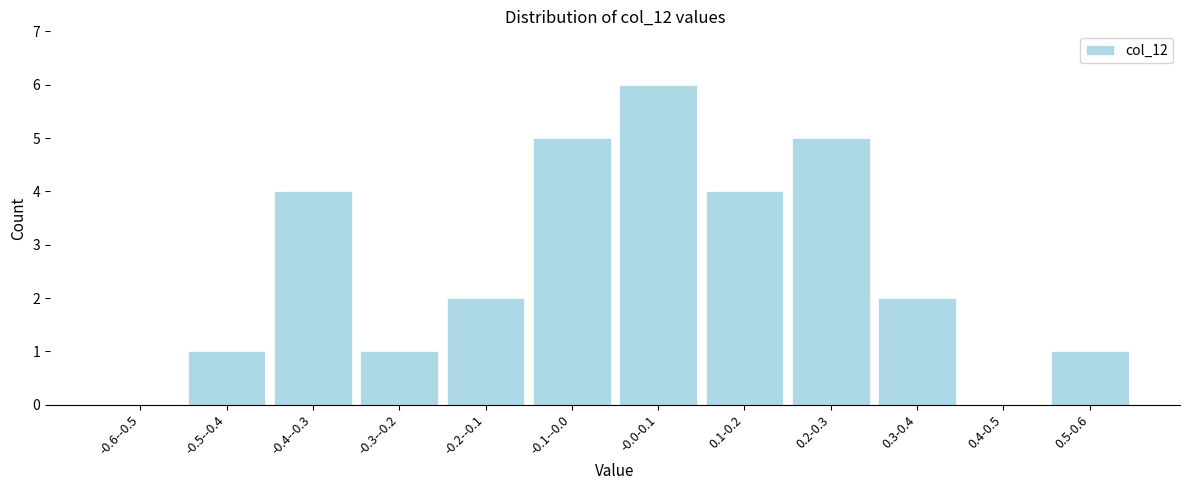

Reading left to right, list all the values displayed in this chart.

-0.6--0.5=0	-0.5--0.4=1	-0.4--0.3=4	-0.3--0.2=1	-0.2--0.1=2	-0.1--0.0=5	-0.0-0.1=6	0.1-0.2=4	0.2-0.3=5	0.3-0.4=2	0.4-0.5=0	0.5-0.6=1